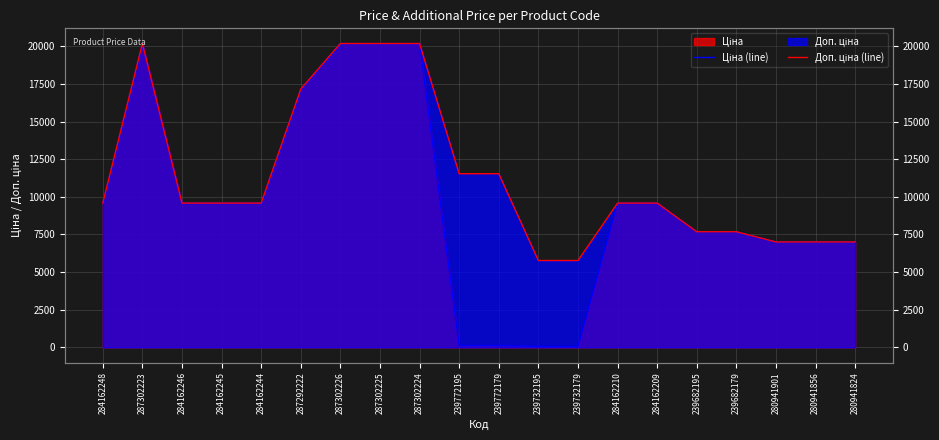

Does the chart display data point markers on the line(s)?

No